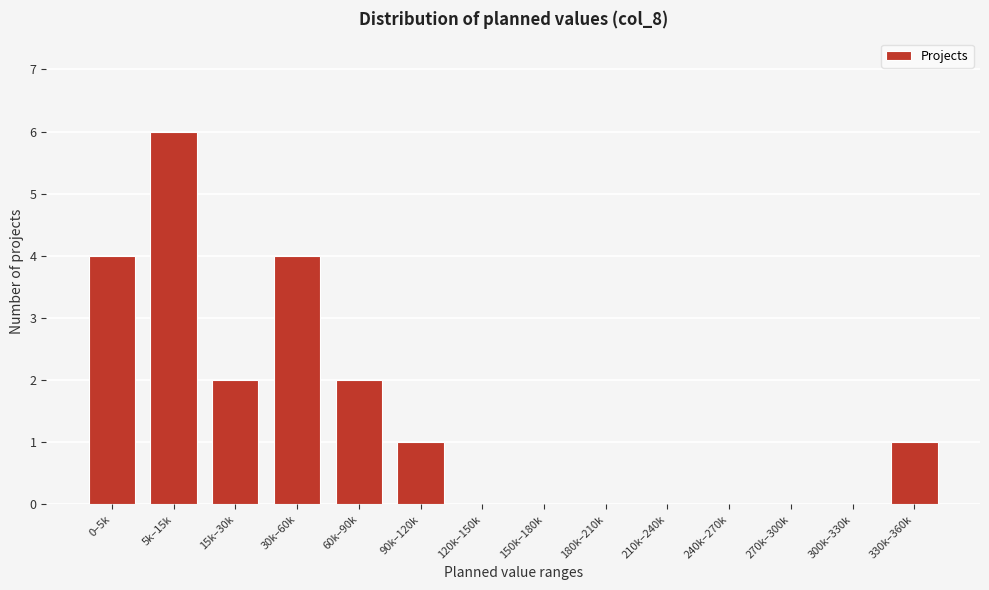

Reading left to right, list all the values displayed in this chart.

0–5k=4	5k–15k=6	15k–30k=2	30k–60k=4	60k–90k=2	90k–120k=1	120k–150k=0	150k–180k=0	180k–210k=0	210k–240k=0	240k–270k=0	270k–300k=0	300k–330k=0	330k–360k=1